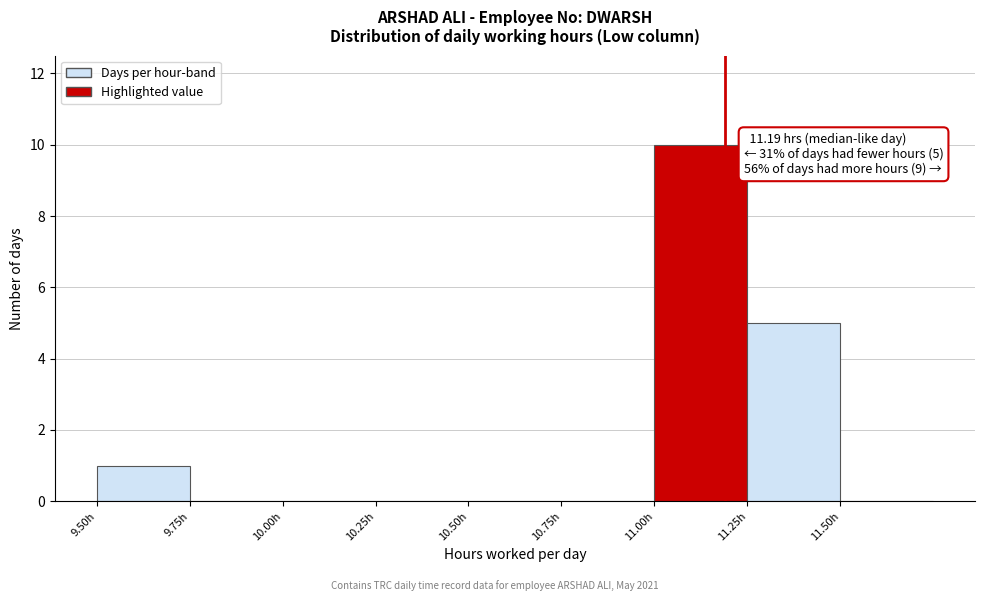

Which range on the x-axis has the tallest bar?

11.00 to 11.25